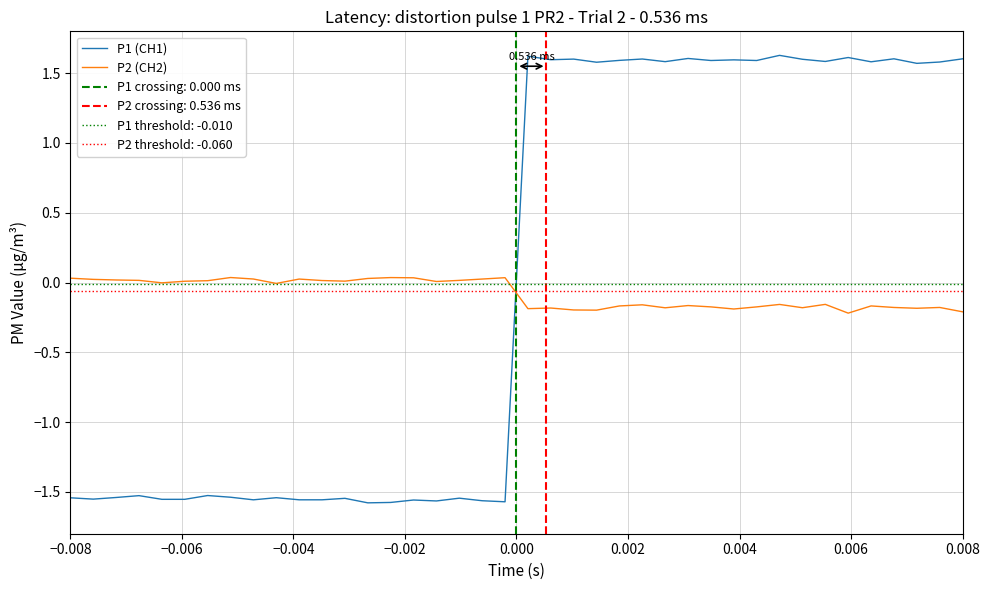

Reading right to left, transcribe all the data shown in this chart.

P1 (CH1): 1.6	1.6	1.6	1.6	1.6	1.6	1.6	1.6	1.6	1.6	1.6	1.6	1.6	1.6	1.6	1.6	1.6	1.6	1.6	1.6	-1.6	-1.6	-1.5	-1.6	-1.6	-1.6	-1.6	-1.5	-1.6	-1.6	-1.5	-1.6	-1.5	-1.5	-1.6	-1.6	-1.5	-1.5	-1.6	-1.5
P2 (CH2): -0.2	-0.2	-0.2	-0.2	-0.2	-0.2	-0.2	-0.2	-0.2	-0.2	-0.2	-0.2	-0.2	-0.2	-0.2	-0.2	-0.2	-0.2	-0.2	-0.2	0.0	0.0	0.0	0.0	0.0	0.0	0.0	0.0	0.0	0.0	-0.0	0.0	0.0	0.0	0.0	-0.0	0.0	0.0	0.0	0.0